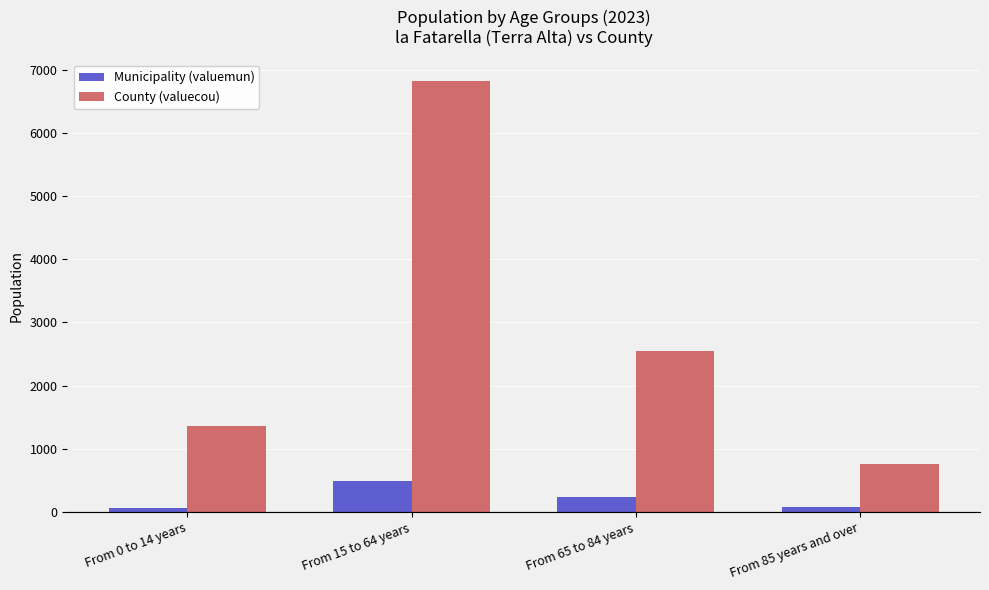

Which category has the highest value across all series?

From 15 to 64 years